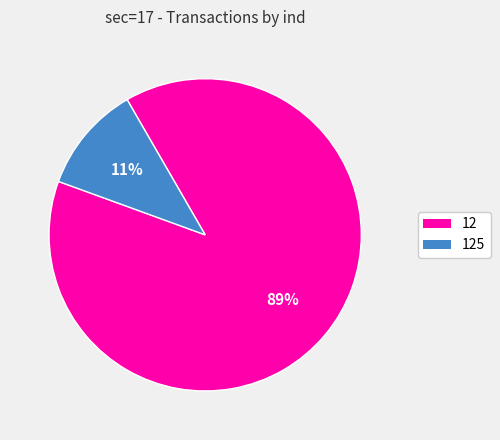

To the nearest percent, what is the difference between the 125 and 12 slice percentages?

78%